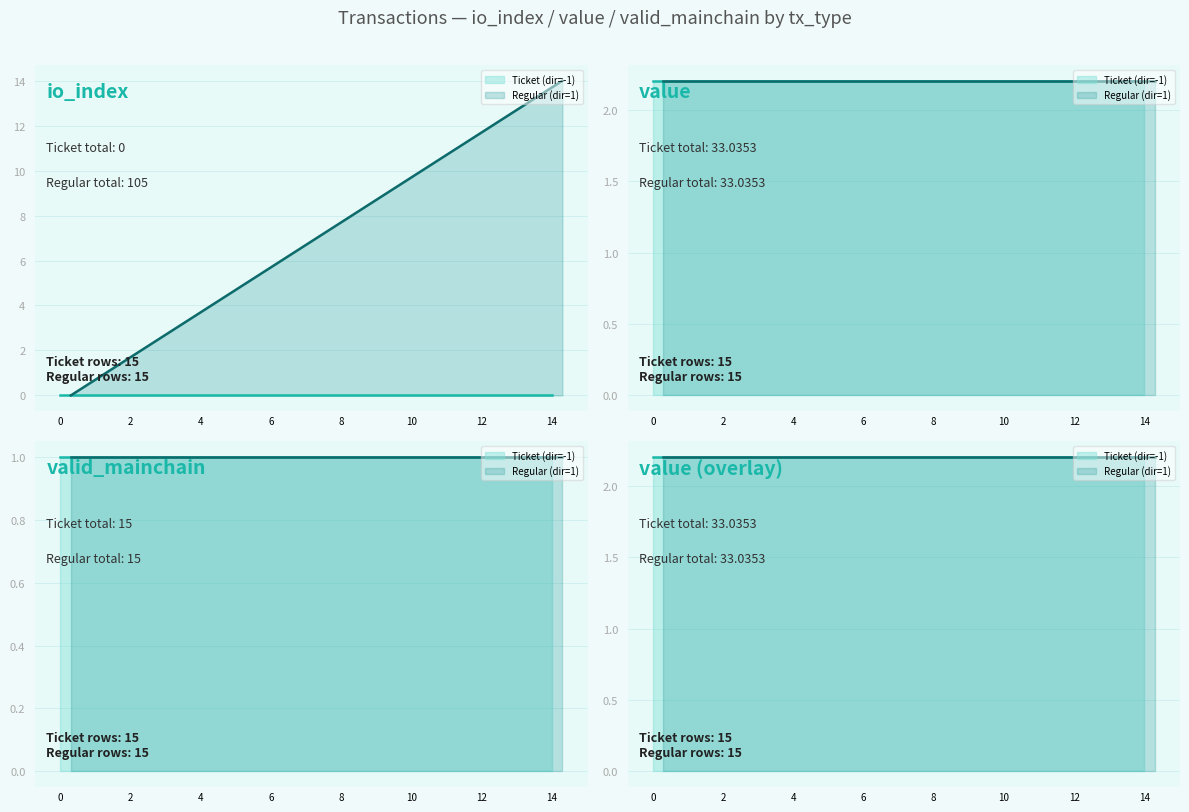

True or false: value has a value of 3.3 at 2.

False